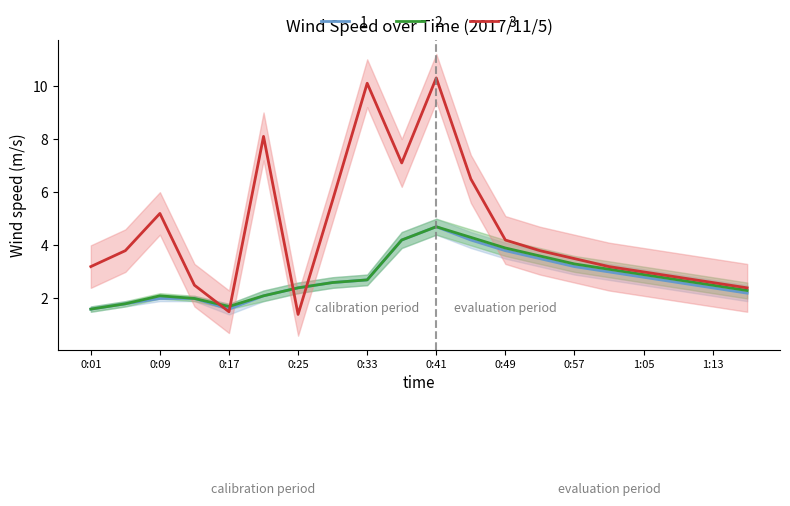

Is it true that 1 equals 3.2 at 0:57?

True